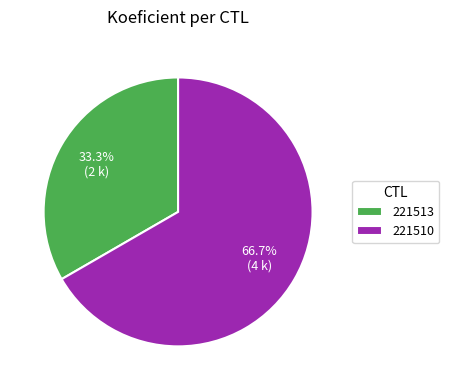

Is there any slice that represents more than half of the pie?

Yes